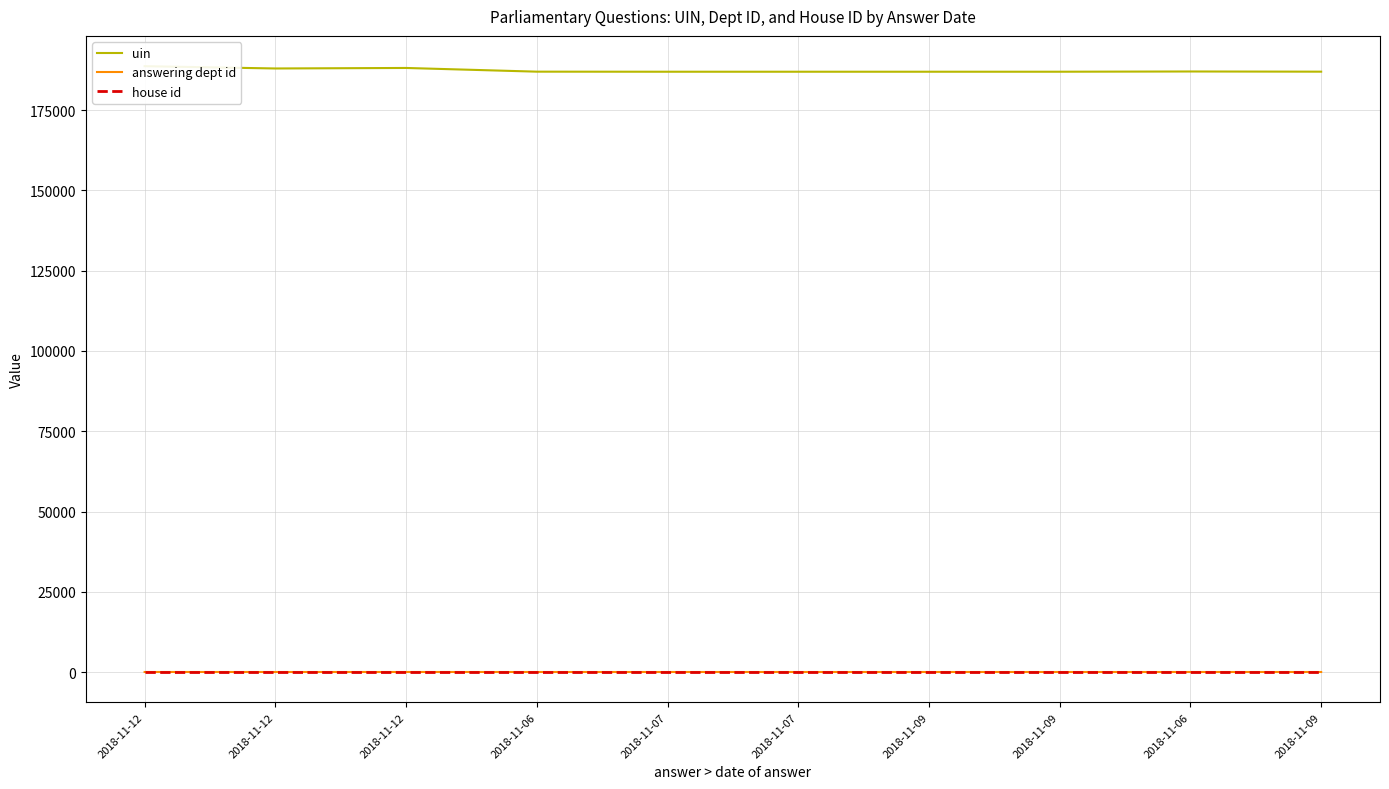

True or false: house id and uin intersect in this chart.

False